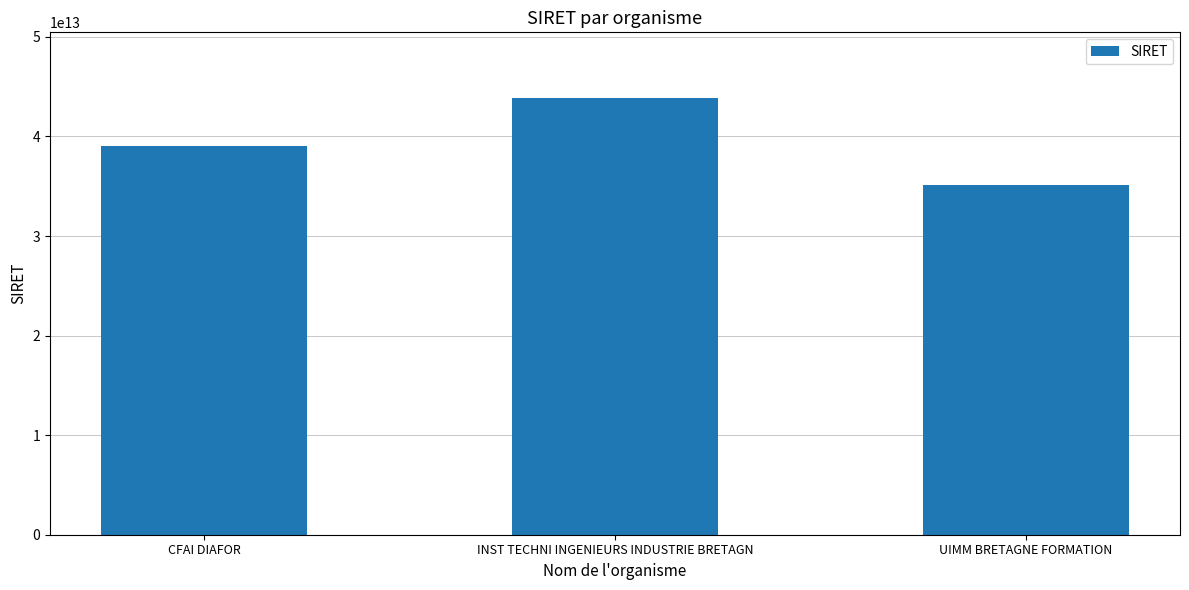

What is the change in value from INST TECHNI INGENIEURS INDUSTRIE BRETAGN to UIMM BRETAGNE FORMATION?

-8738981699975